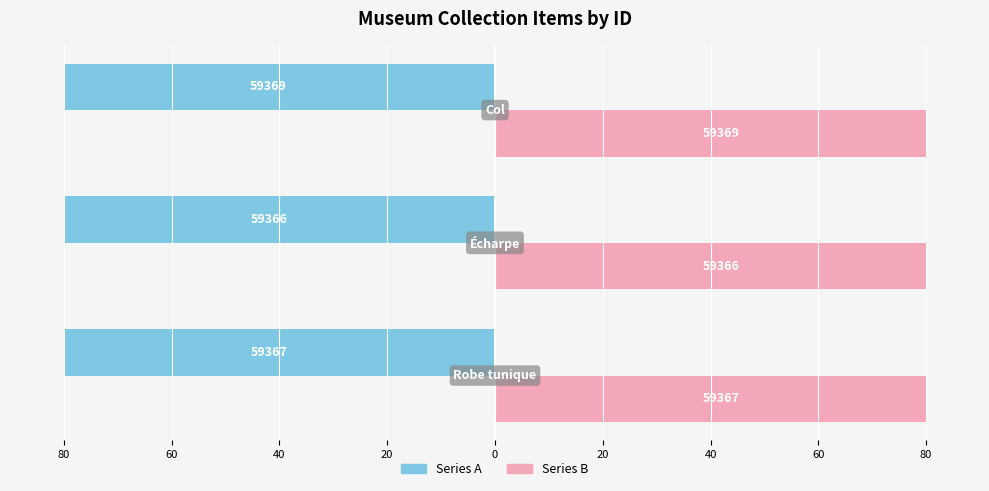

How many data points does each series have?

3